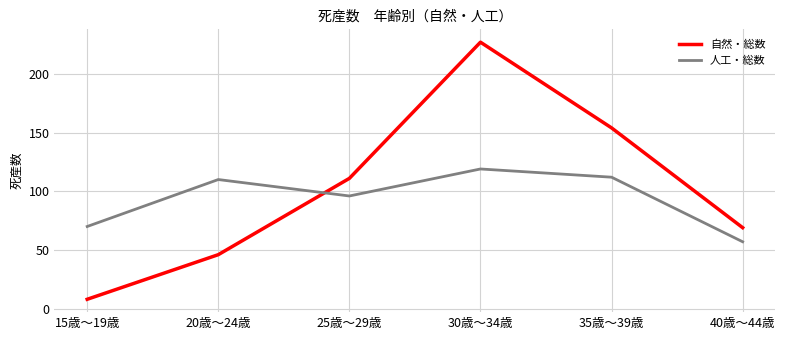

How many times do 自然・総数 and 人工・総数 cross each other?

1